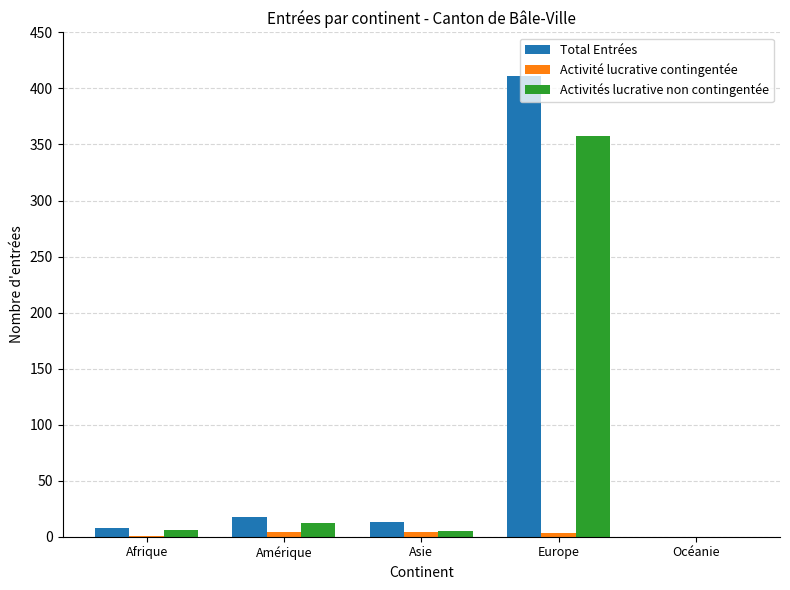

Where is Activités lucrative non contingentée nearest to the value 179?

Amérique